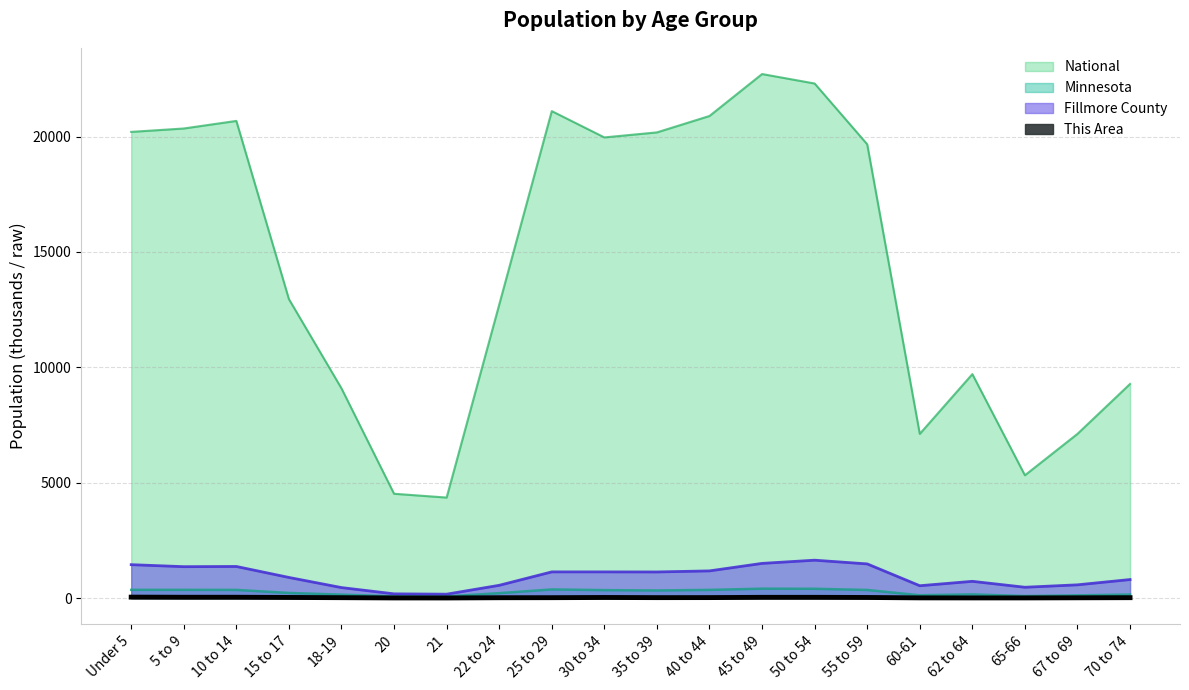

Reading left to right, what are all the values shown in this chart?

This Area: 39.0	33.0	33.0	25.0	15.0	4.0	3.0	13.0	15.0	24.0	17.0	19.0	30.0	30.0	24.0	7.0	5.0	5.0	10.0	15.0
Fillmore County: 1446.0	1359.0	1368.0	892.0	453.0	181.0	167.0	551.0	1133.0	1133.0	1130.0	1176.0	1501.0	1640.0	1479.0	533.0	724.0	467.0	572.0	801.0
Minnesota: 355.5	355.5	352.3	220.7	147.1	72.7	70.6	212.3	372.7	342.9	328.2	352.9	406.2	401.7	349.6	120.8	159.0	86.2	116.4	151.9
National: 20201.4	20348.7	20677.2	12954.3	9086.1	4519.1	4354.3	12712.6	21101.8	19962.1	20179.6	20891.0	22708.6	22298.1	19664.8	7113.7	9704.2	5319.9	7115.4	9278.2